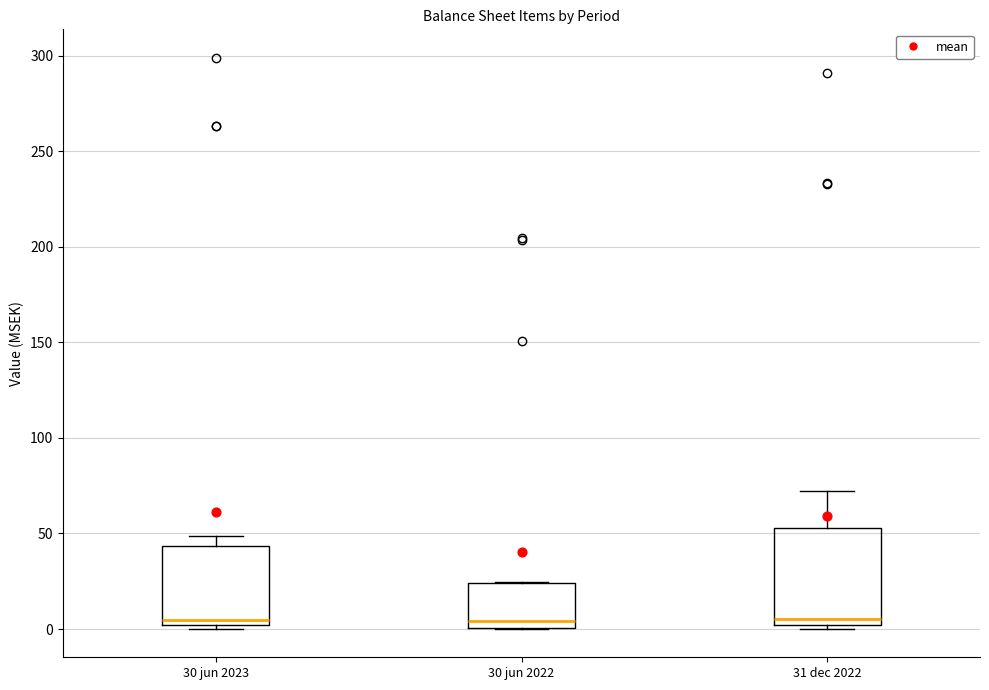

Reading left to right, read every box against the y-axis: the position of its median line, the range the box covers, and the ends of its whiskers. The values are not printed on the chart, so give them approximately, as read against the axis.

30 jun 2023: median 5, box 0 to 45, whiskers 0 (just below the box's lower edge) to 50
30 jun 2022: median 5, box 0 to 25, whiskers 0 to 25
31 dec 2022: median 5, box 0 to 55, whiskers 0 (just below the box's lower edge) to 70